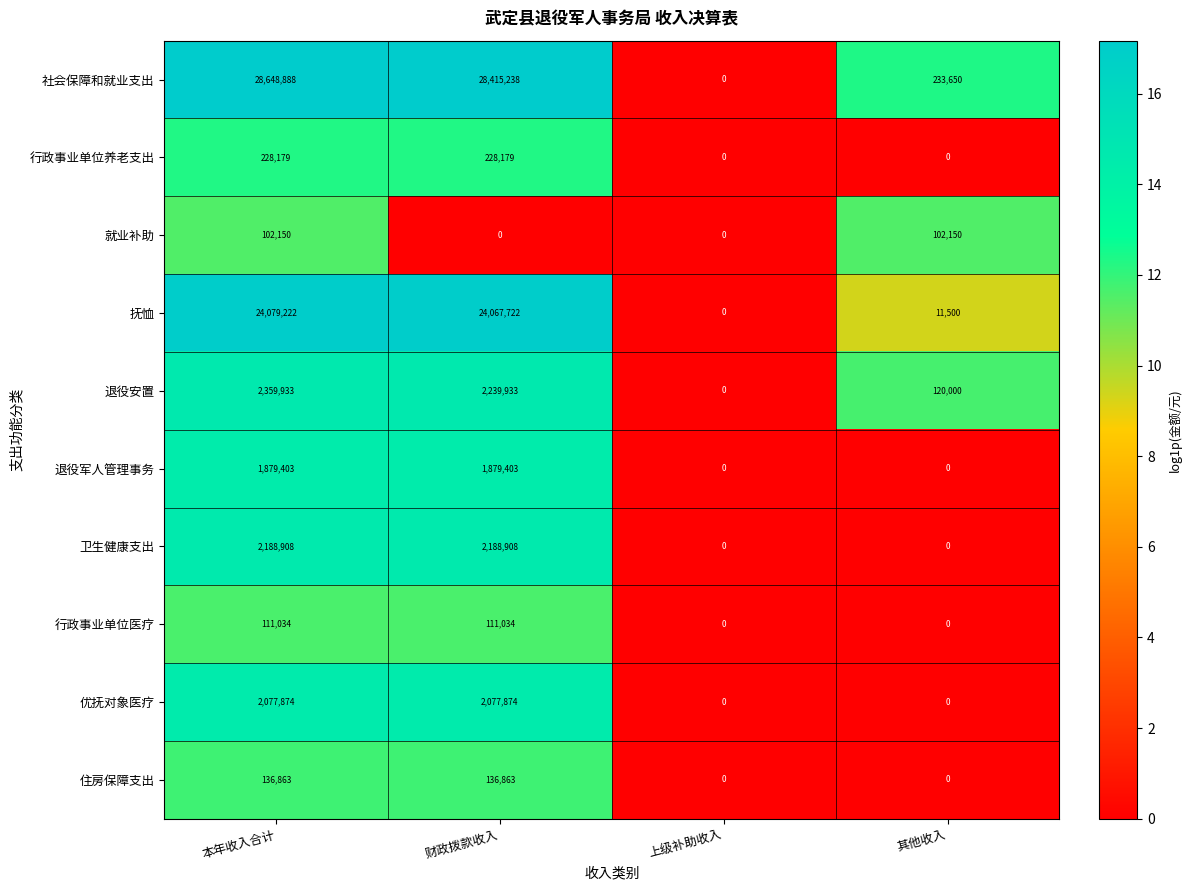

At which category is the sum across all series the highest?

本年收入合计